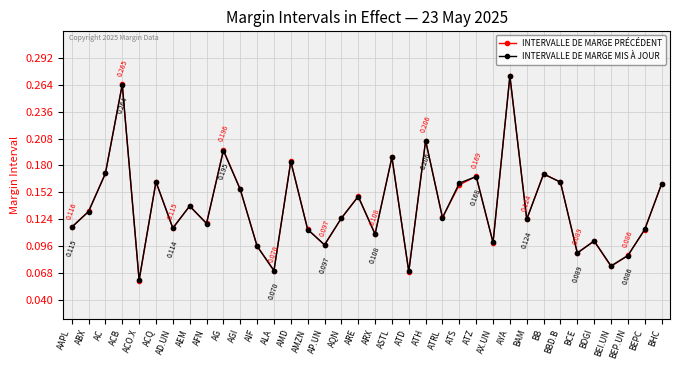

What are all the series names shown in the legend?

INTERVALLE DE MARGE PRÉCÉDENT, INTERVALLE DE MARGE MIS À JOUR